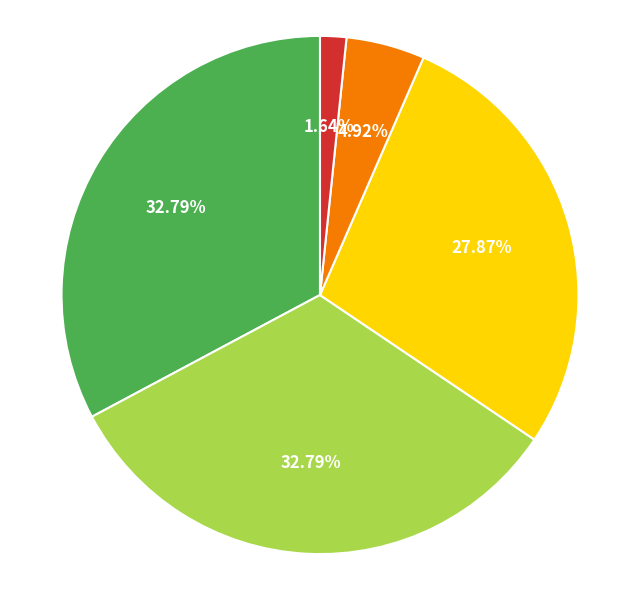

How many segments does this pie chart have?

5